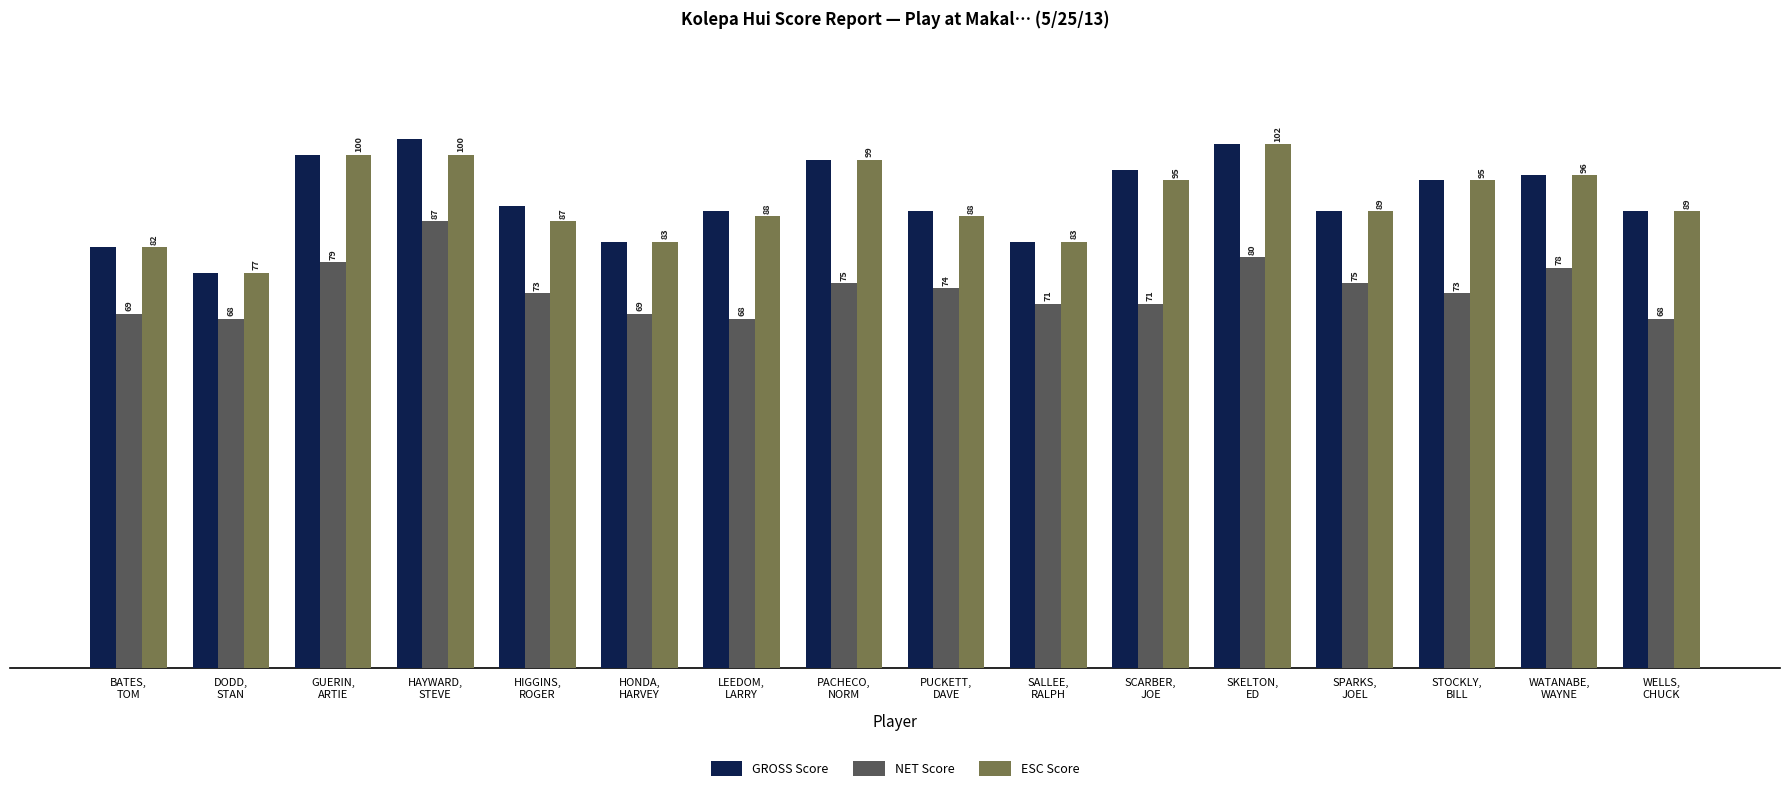

The GROSS Score series shows 70 at HAYWARD,
STEVE. True or false?

False